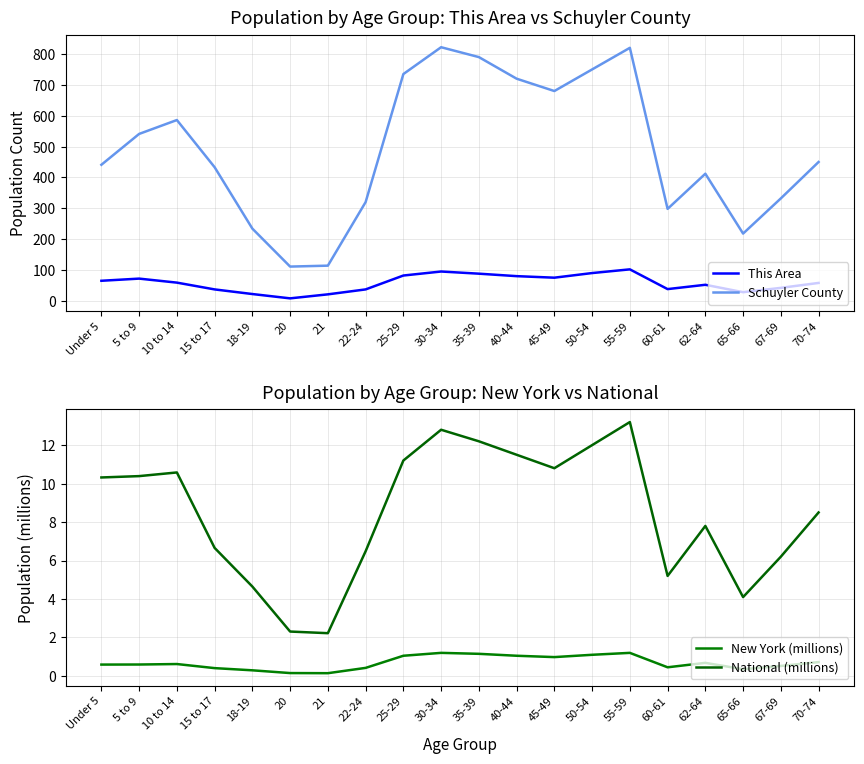

What are all the series names shown in the legend?

This Area, Schuyler County, New York (millions), National (millions)